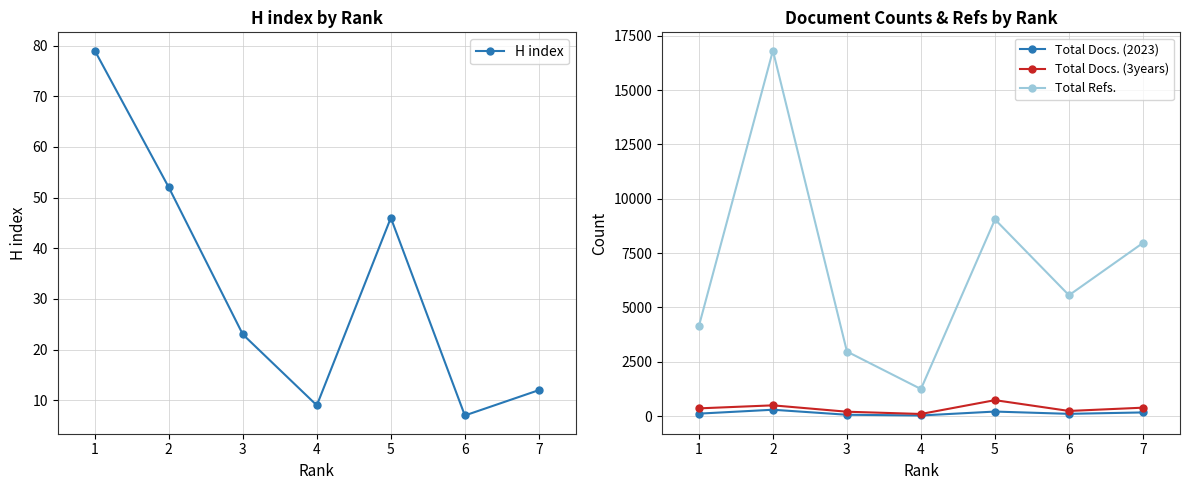

Does the chart display data point markers on the line(s)?

Yes